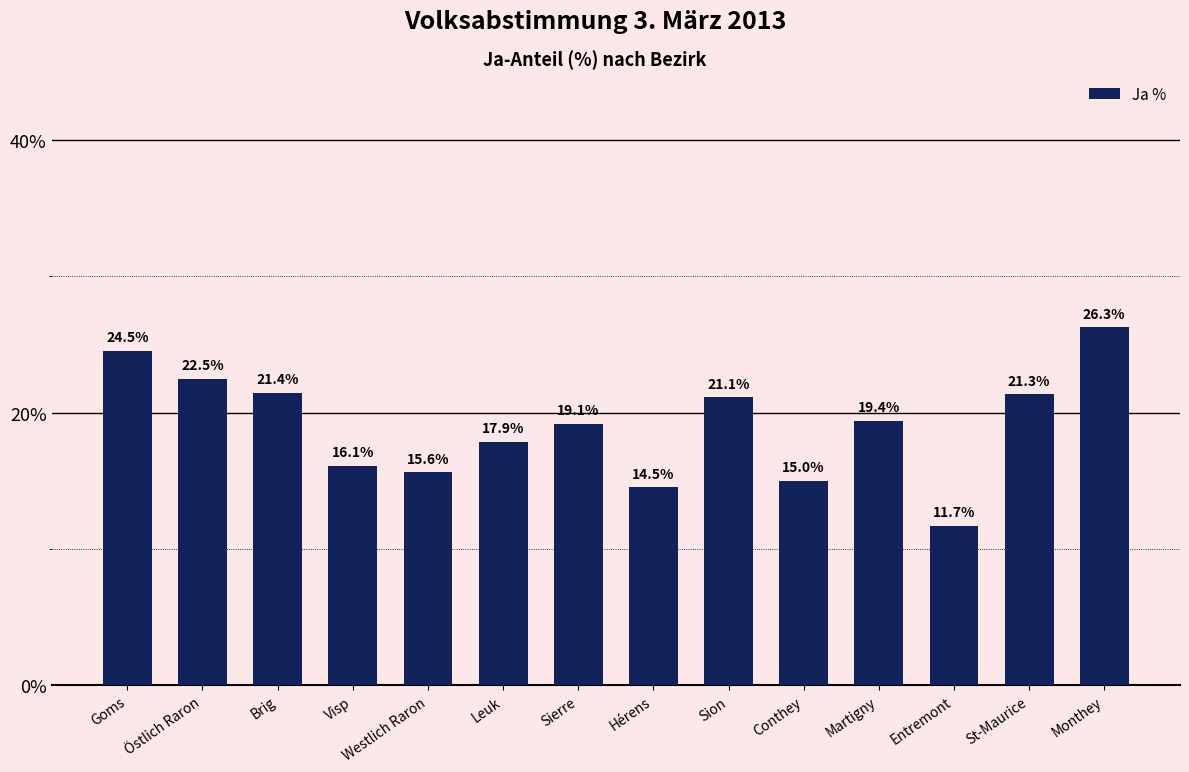

What is the approximate value at Brig?

21.4